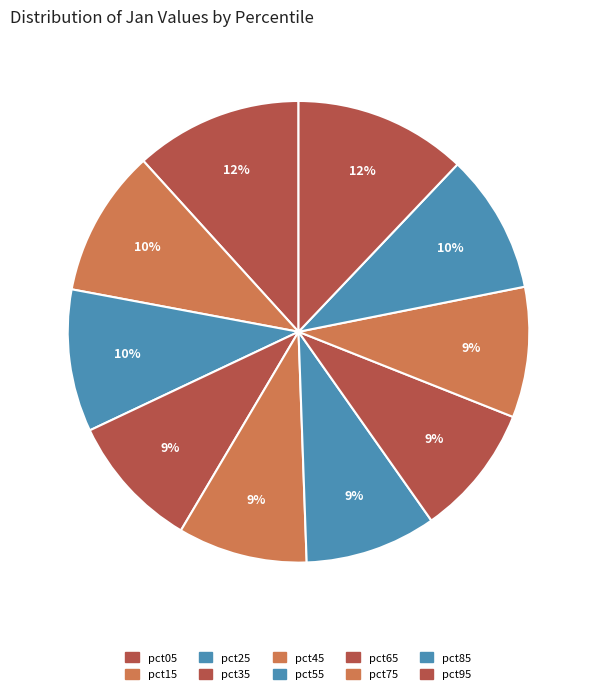

Count the number of slices in the pie.

10